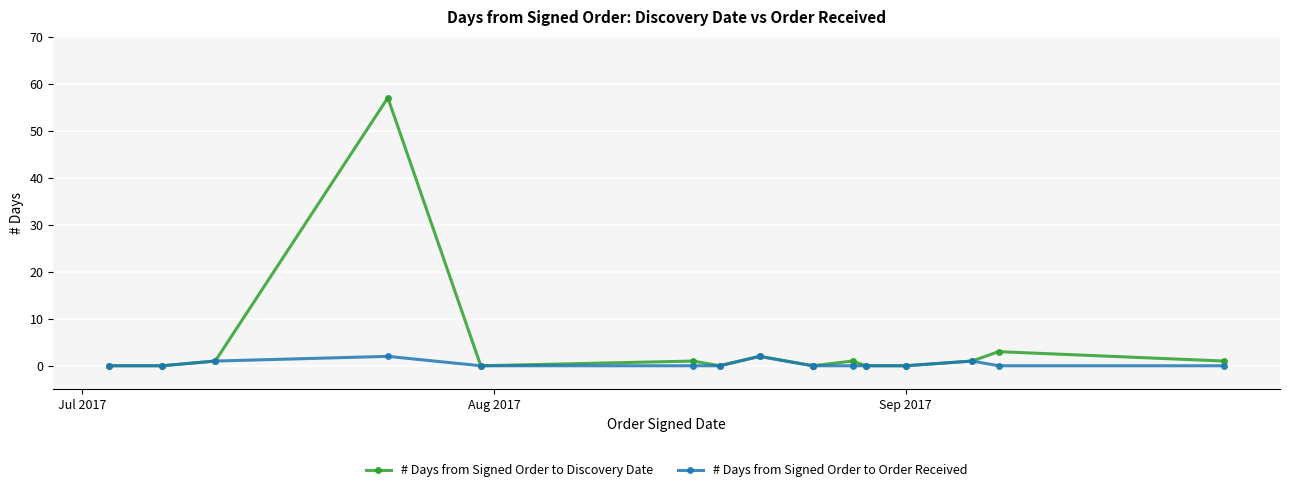

True or false: # Days from Signed Order to Order Received and # Days from Signed Order to Discovery Date intersect in this chart.

False